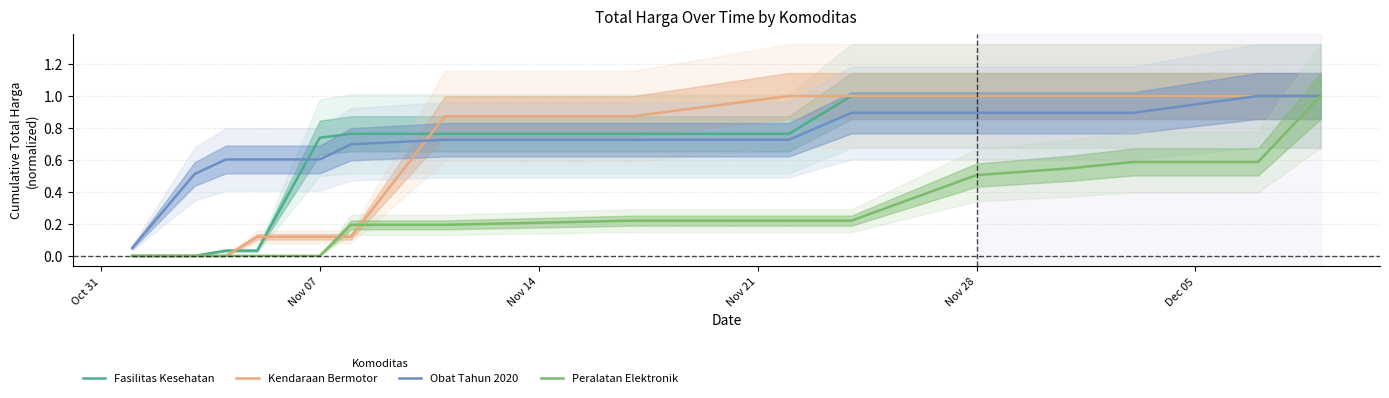

What position from the left is Nov 21?

4